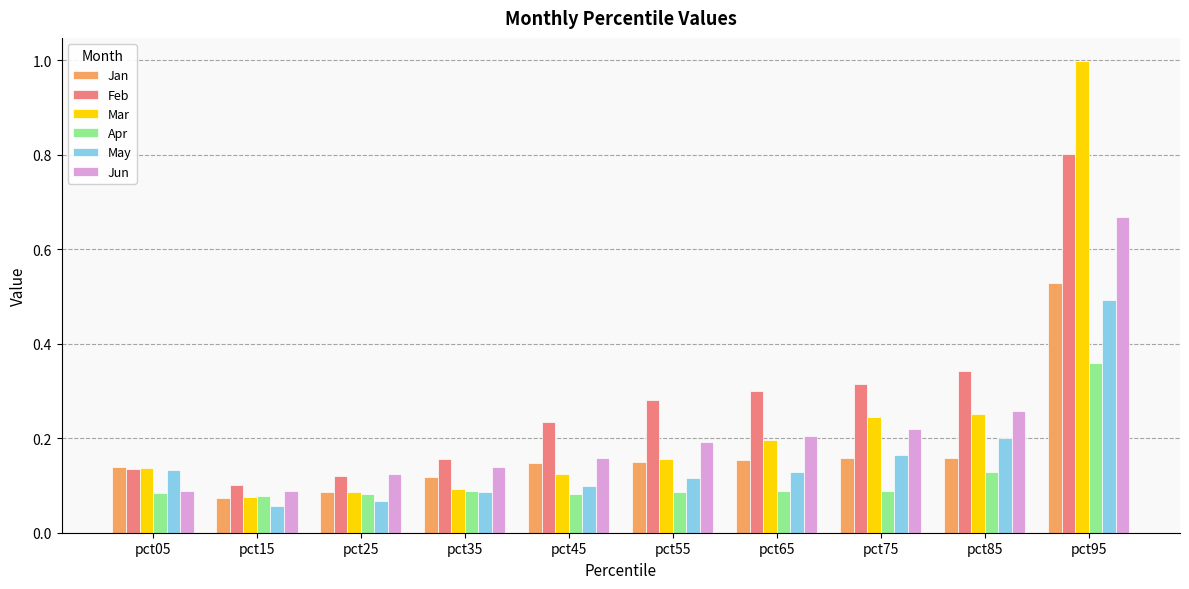

Is the value of Jan at pct75 greater than the value of Mar at pct75?

No